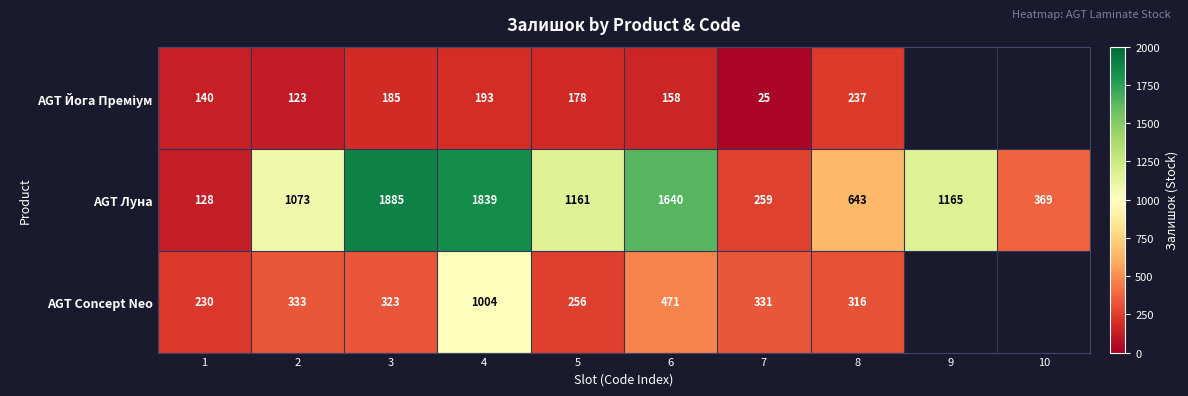

What is the sum of the AGT Луна values at 10 and 6?

2009